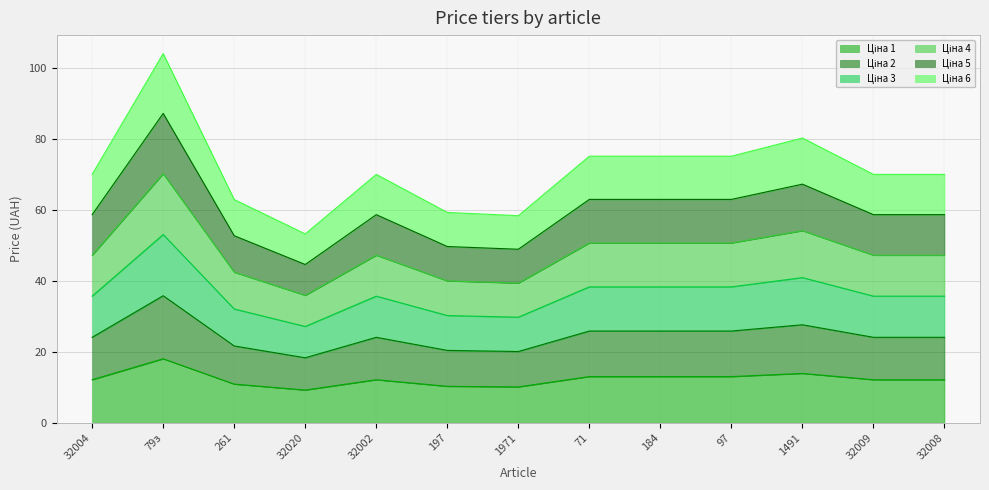

At which category is the sum across all series the highest?

79з